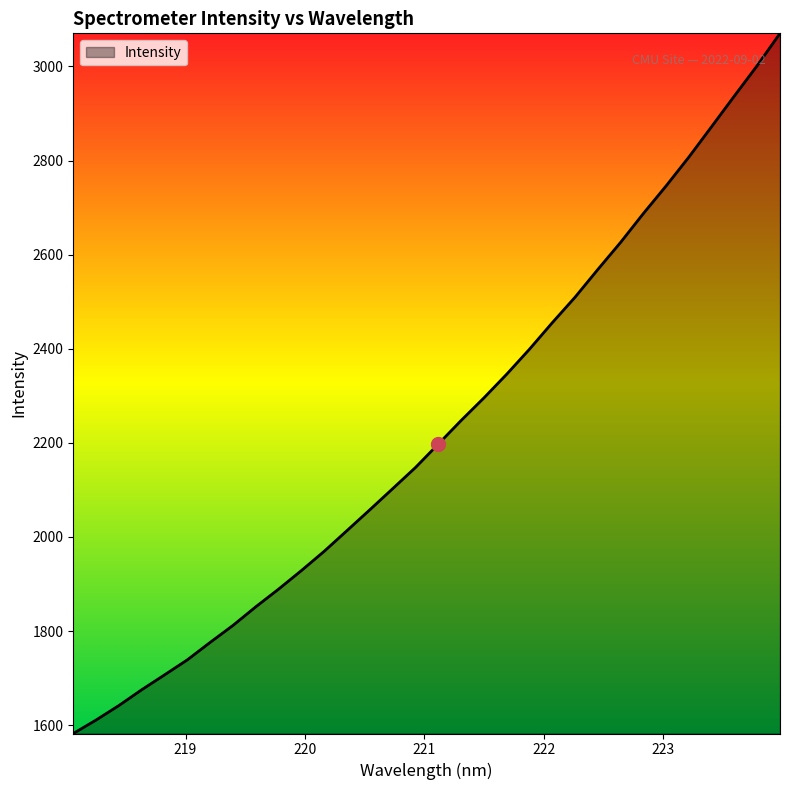

What is the difference between the maximum and minimum values?

1488.0